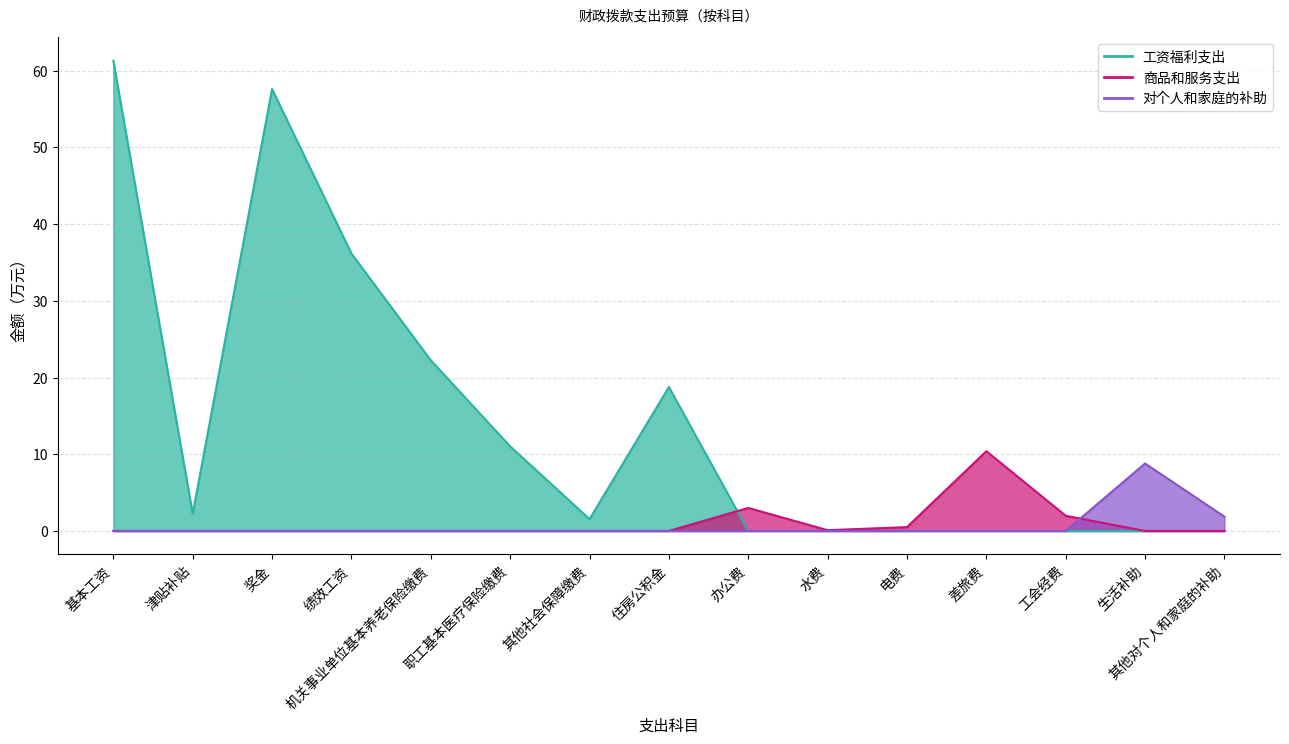

What is the greatest value displayed?

61.3